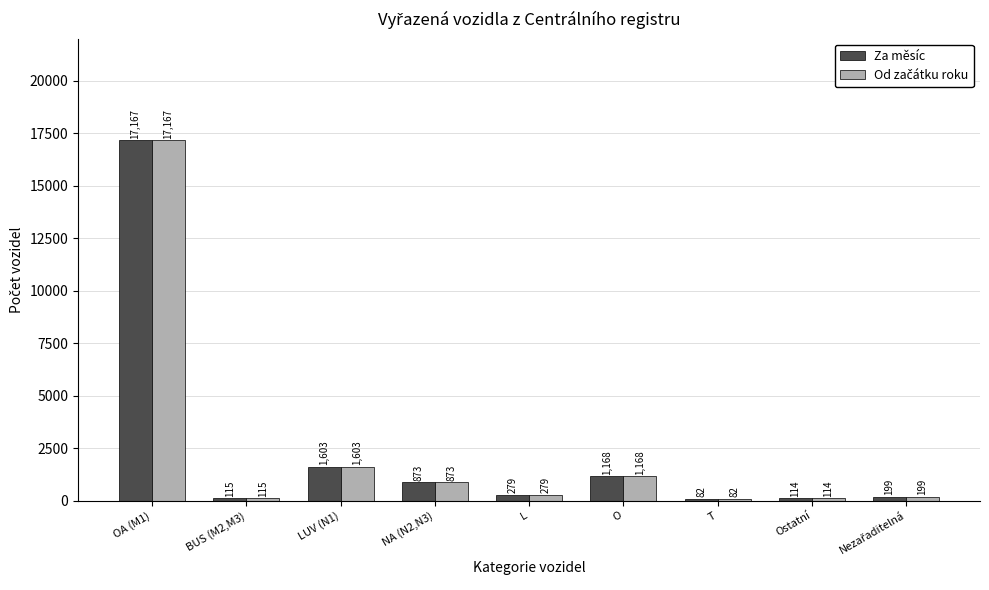

What is the sum of all Za měsíc values?

21600